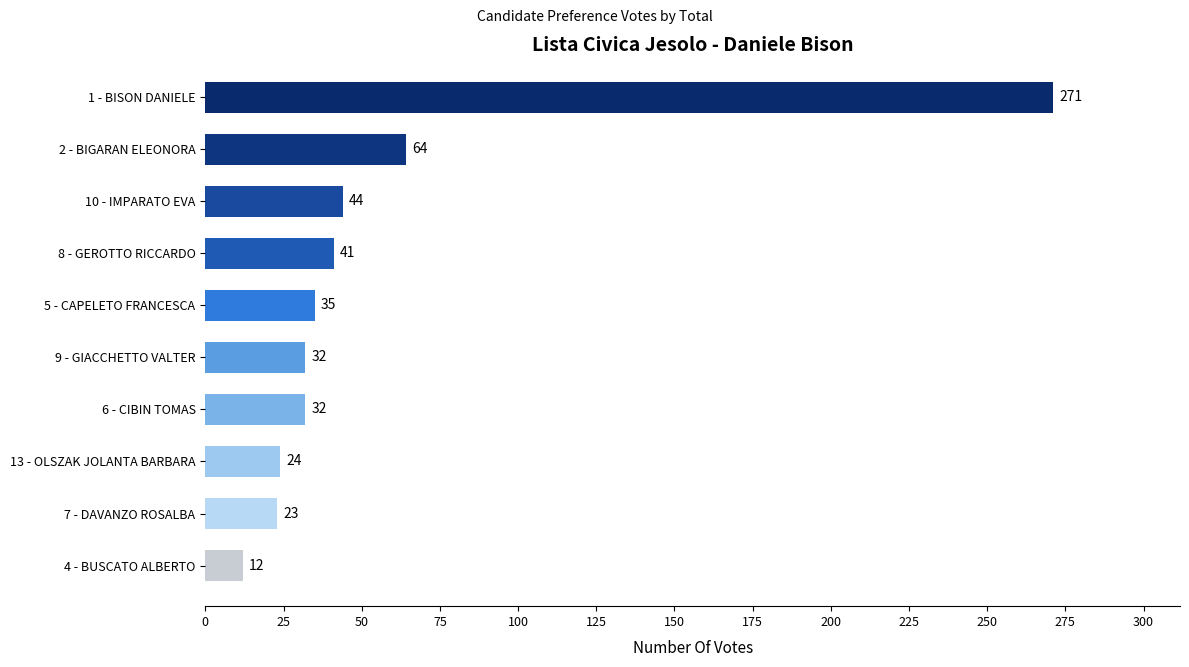

Are the bars horizontal?

Yes